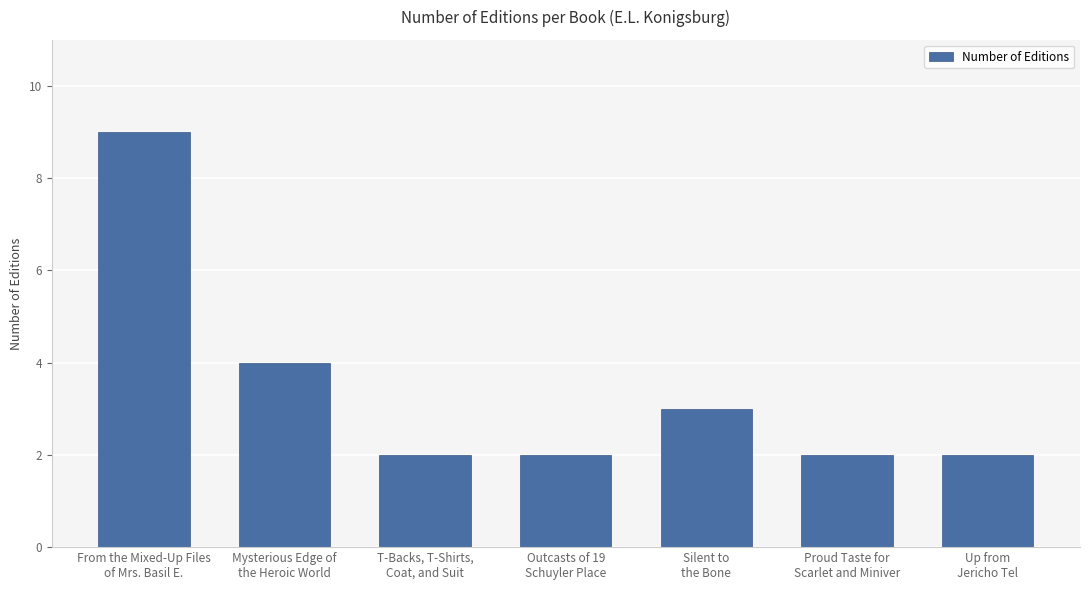

What is the ratio of the value at From the Mixed-Up Files
of Mrs. Basil E. to the value at Proud Taste for
Scarlet and Miniver?

4.5